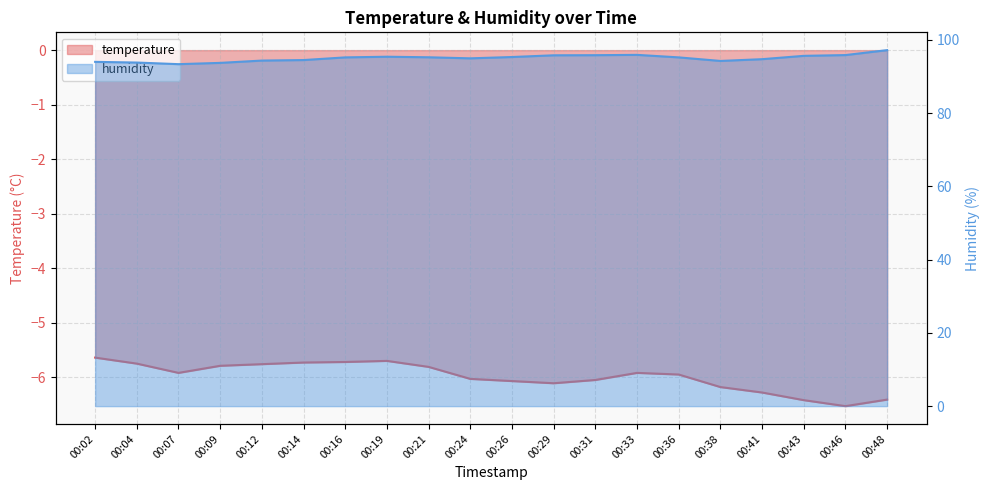

Which series has the largest range (max minus min)?

humidity line